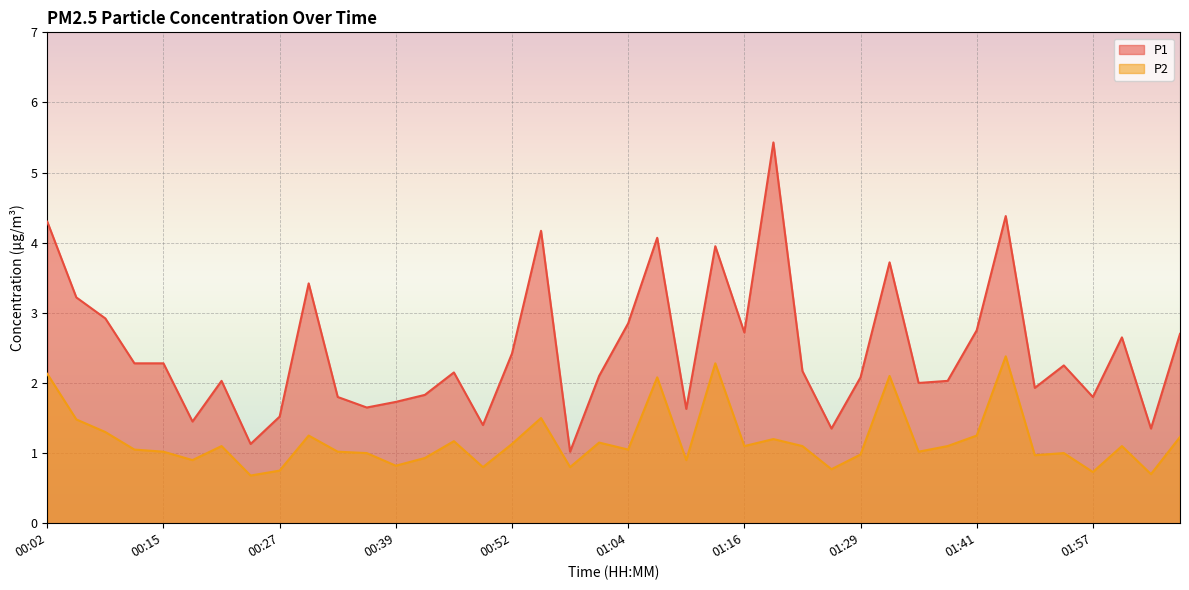

What are all the series names shown in the legend?

P1, P2